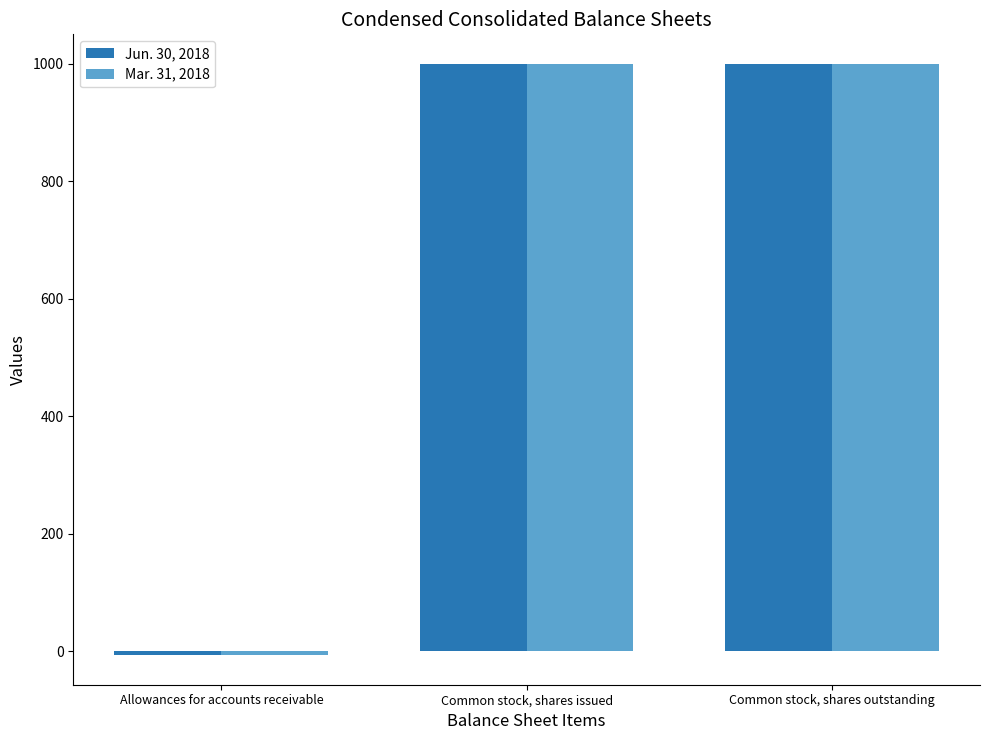

What position from the right is Allowances for accounts receivable?

3